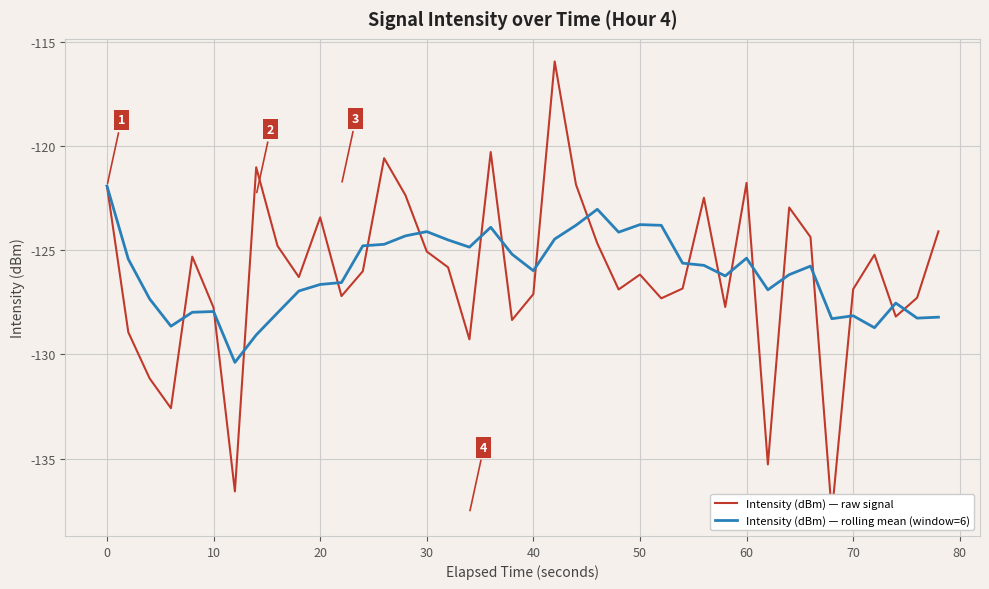

What is the difference between the maximum and minimum values in the Intensity (dBm) — raw signal series?

21.7